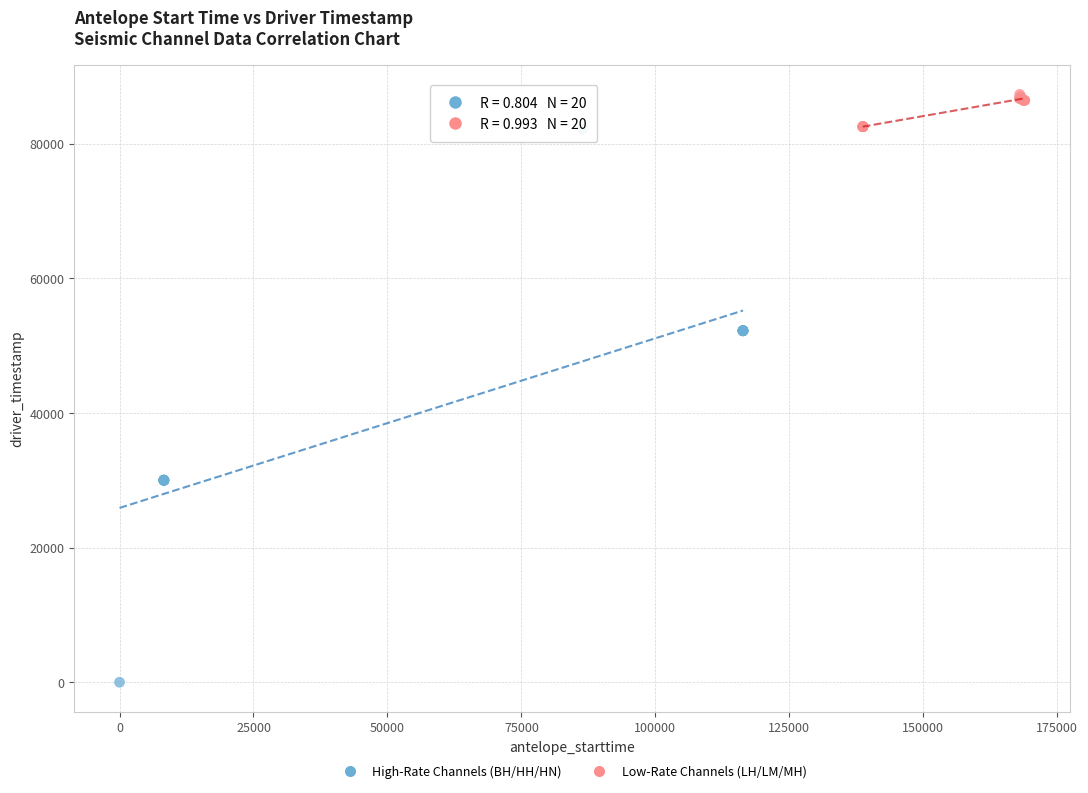

Which series contains the highest Y value?

Low-Rate Channels (LH/LM/MH)